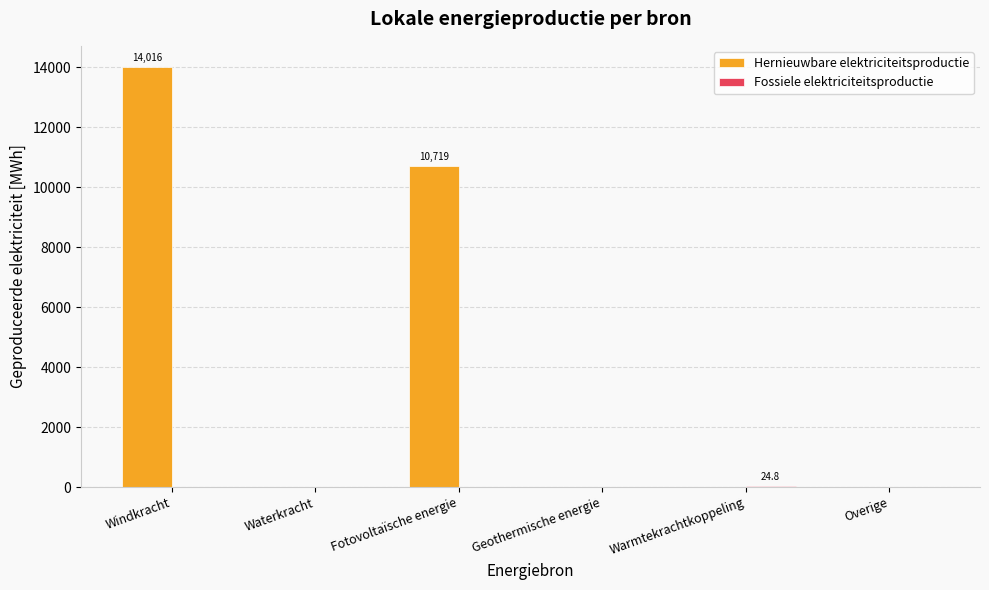

Which series has the largest range (max minus min)?

Hernieuwbare elektriciteitsproductie